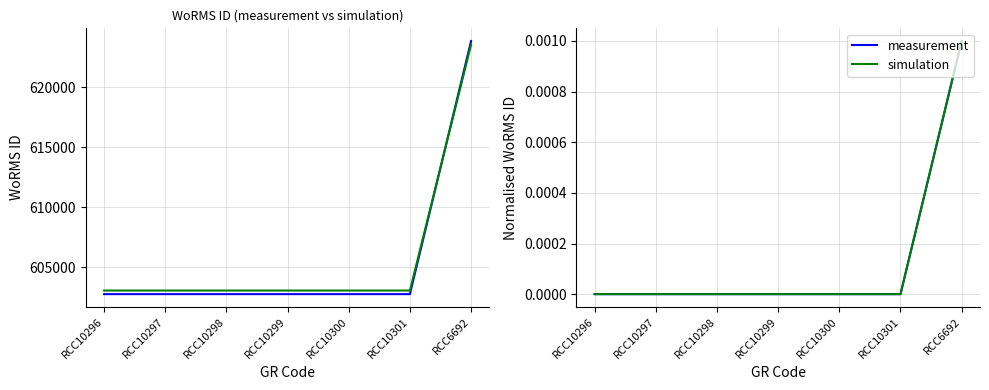

How many values in measurement are above zero?

1